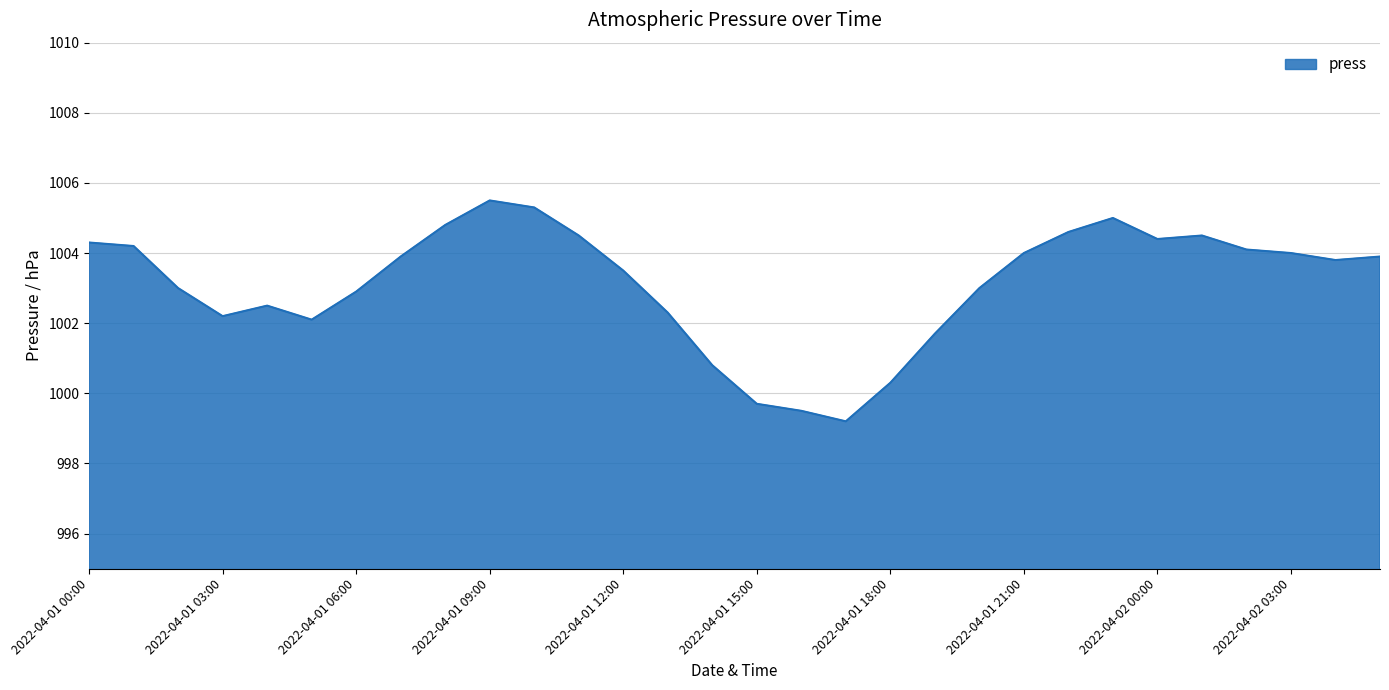

What is the minimum value shown in the chart?

999.2